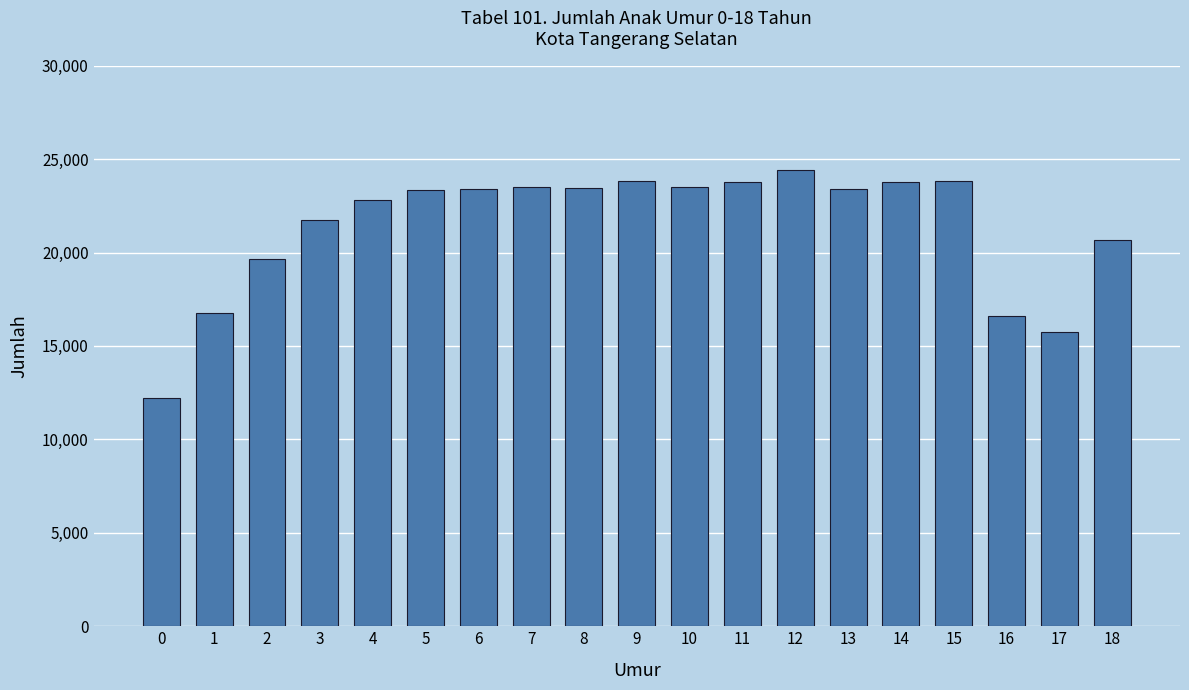

What is the difference between the second highest and second lowest values?

8085